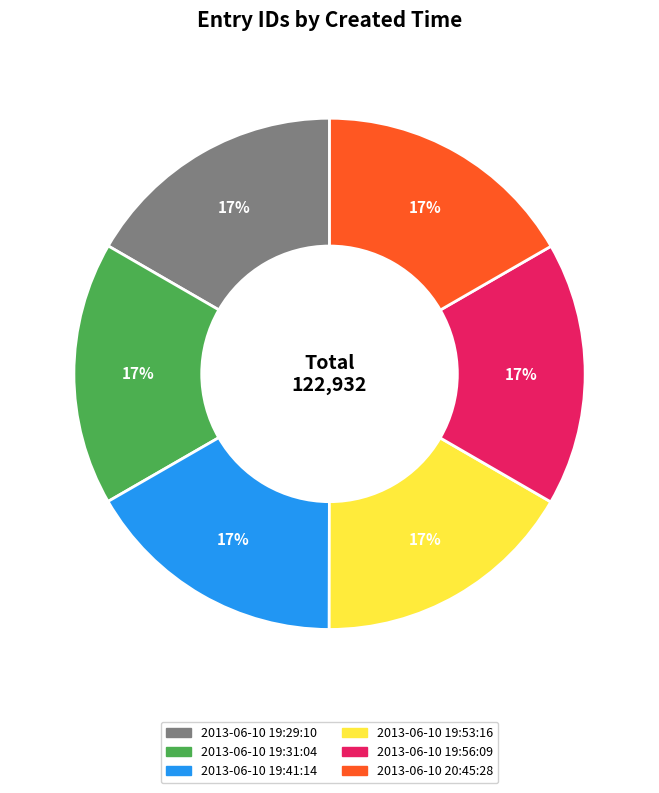

Is there any slice that represents more than half of the pie?

No